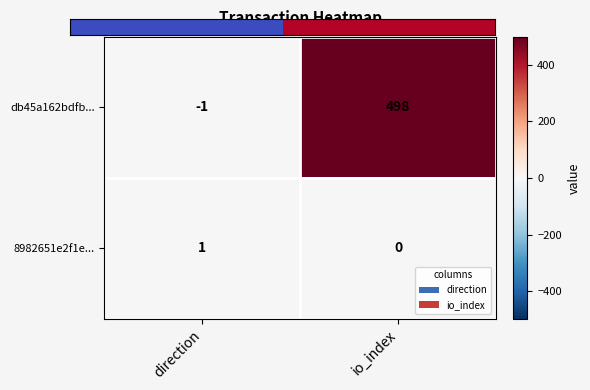

What is the difference between the maximum and minimum values in the db45a162bdfb... series?

499